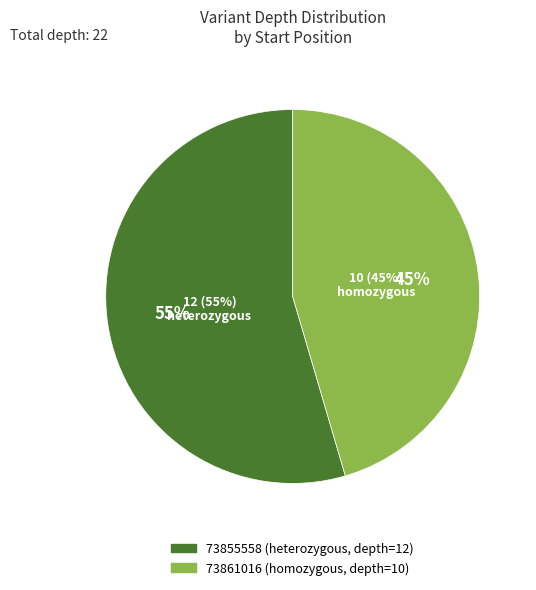

What is the total percentage of 73861016 and 73855558?

100.0%